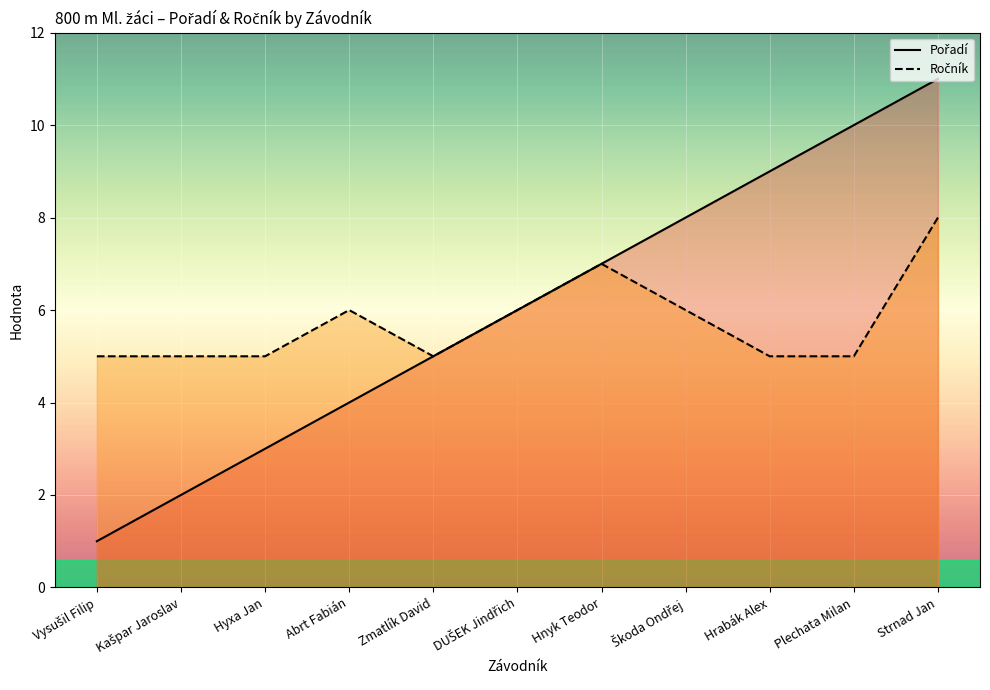

True or false: Pořadí and Ročník intersect in this chart.

False